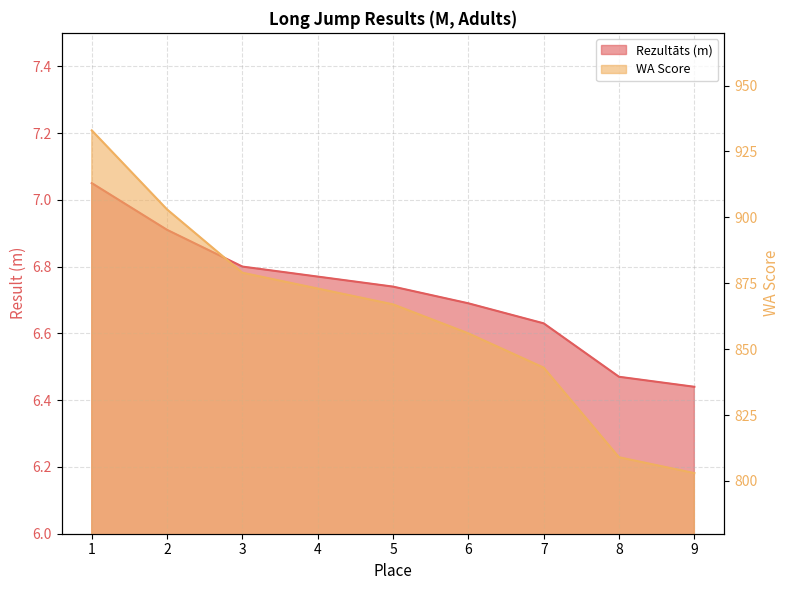

List the series in order of their overall mean, lowest first.

Rezultāts, WA